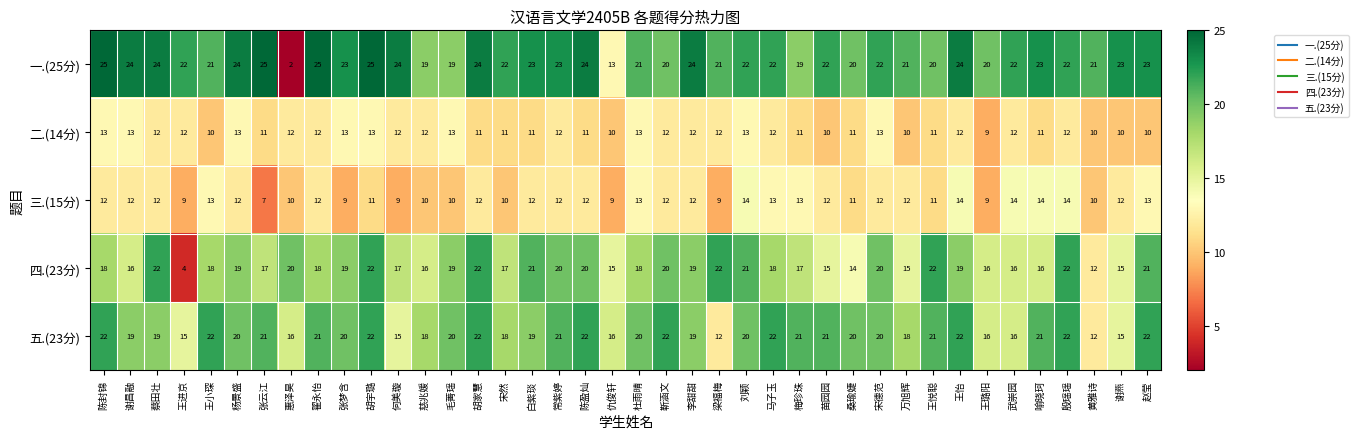

What is the maximum value shown in the chart?

25